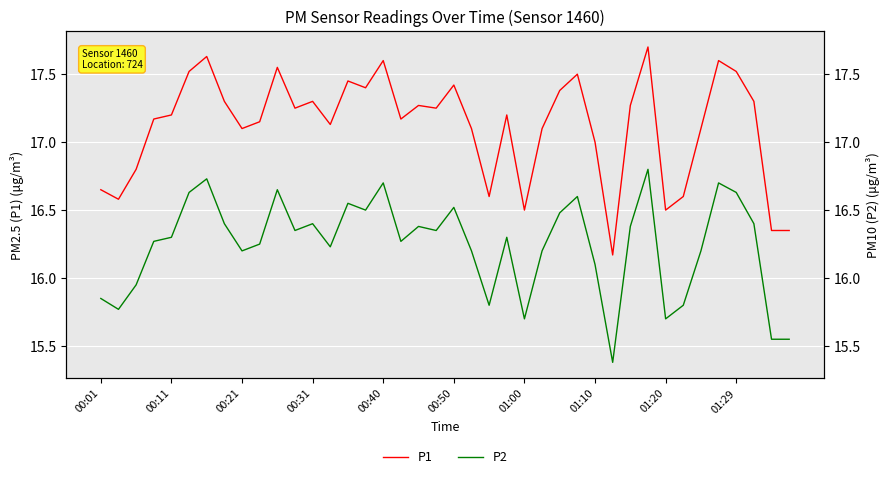

Reading left to right, transcribe all the data shown in this chart.

P1: 16.6	16.6	16.8	17.2	17.2	17.5	17.6	17.3	17.1	17.1	17.6	17.2	17.3	17.1	17.4	17.4	17.6	17.2	17.3	17.2	17.4	17.1	16.6	17.2	16.5	17.1	17.4	17.5	17.0	16.2	17.3	17.7	16.5	16.6	17.1	17.6	17.5	17.3	16.4	16.4
P2: 15.8	15.8	15.9	16.3	16.3	16.6	16.7	16.4	16.2	16.2	16.6	16.4	16.4	16.2	16.6	16.5	16.7	16.3	16.4	16.4	16.5	16.2	15.8	16.3	15.7	16.2	16.5	16.6	16.1	15.4	16.4	16.8	15.7	15.8	16.2	16.7	16.6	16.4	15.6	15.6